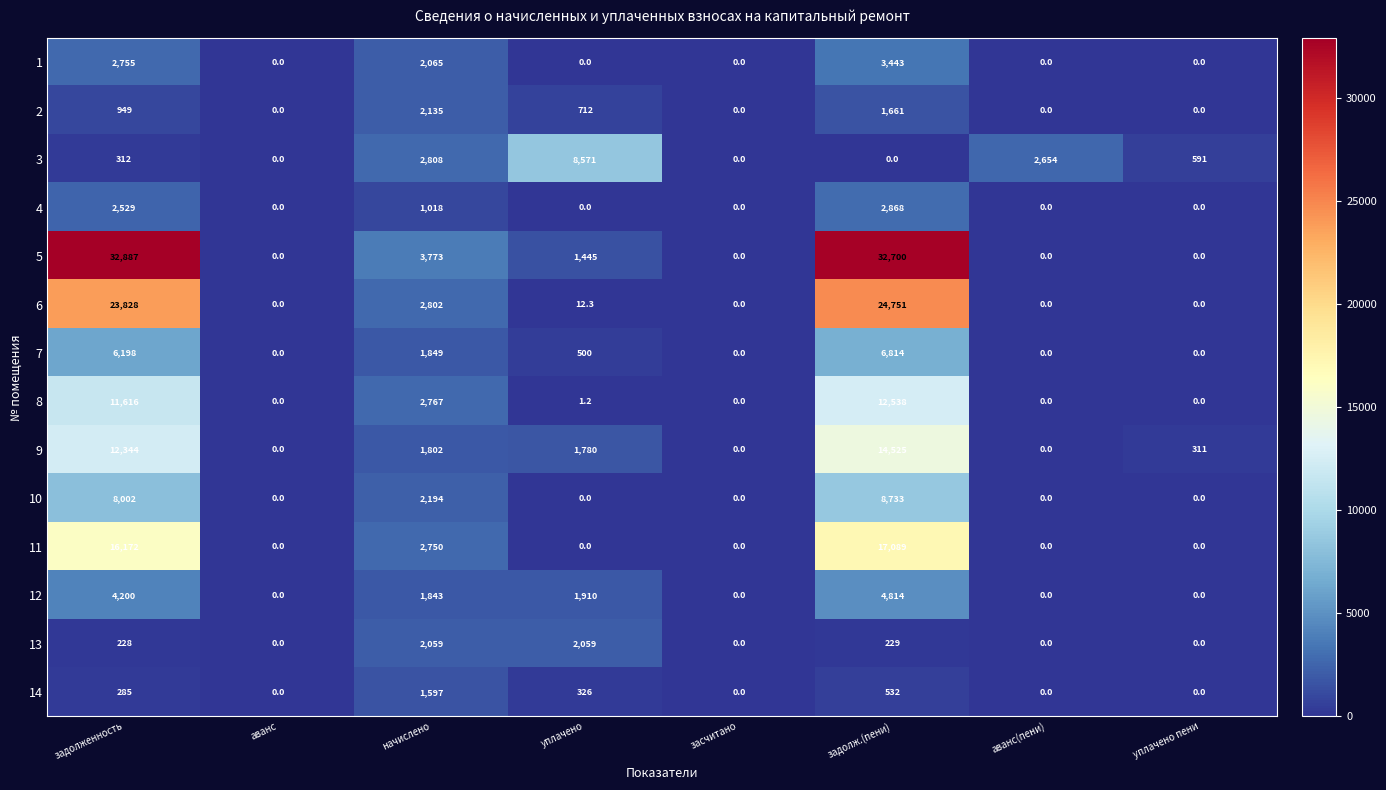

The 14 series shows 0.0 at уплачено пени. True or false?

True